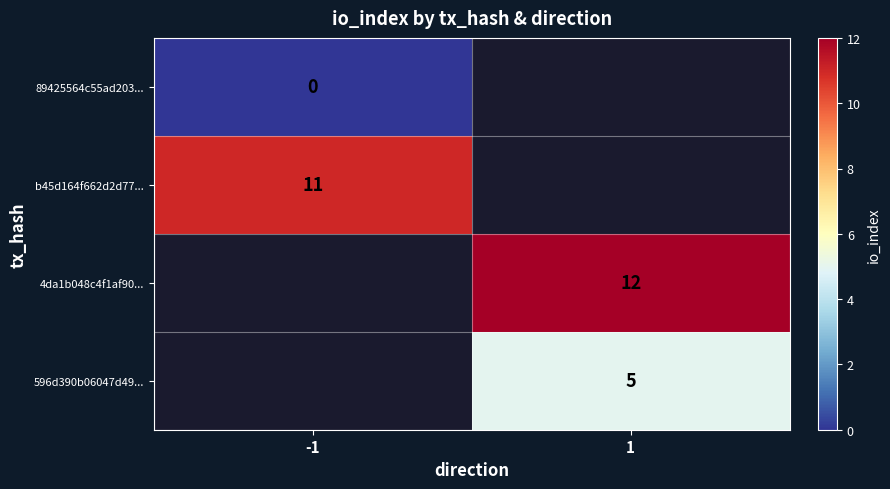

Which has a higher value, 1 or -1?

-1